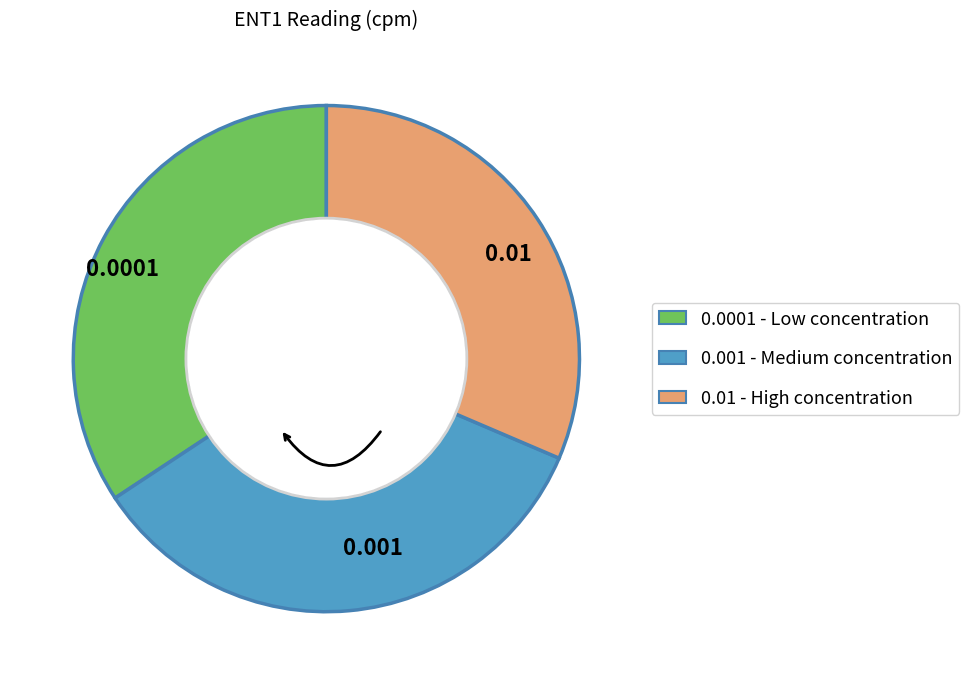

Does any single category account for the majority?

No